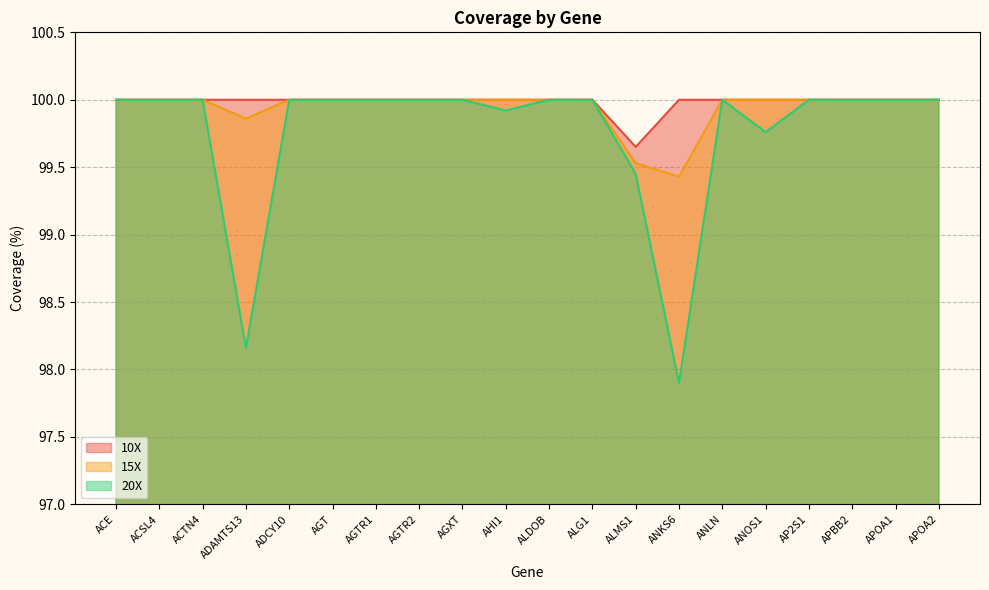

Which category has the highest value across all series?

ACE